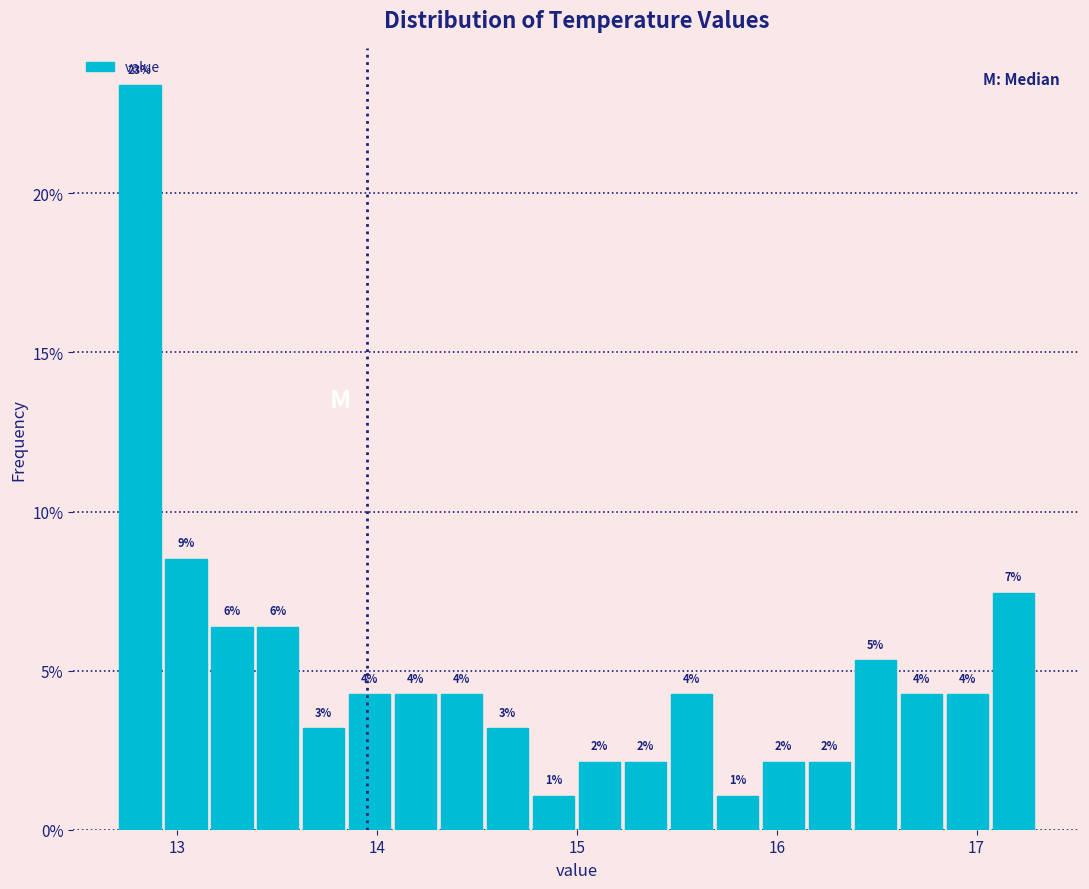

Around what value on the x-axis is the tallest bar? Give the approximate position of its centre, as read against the axis.

12.8